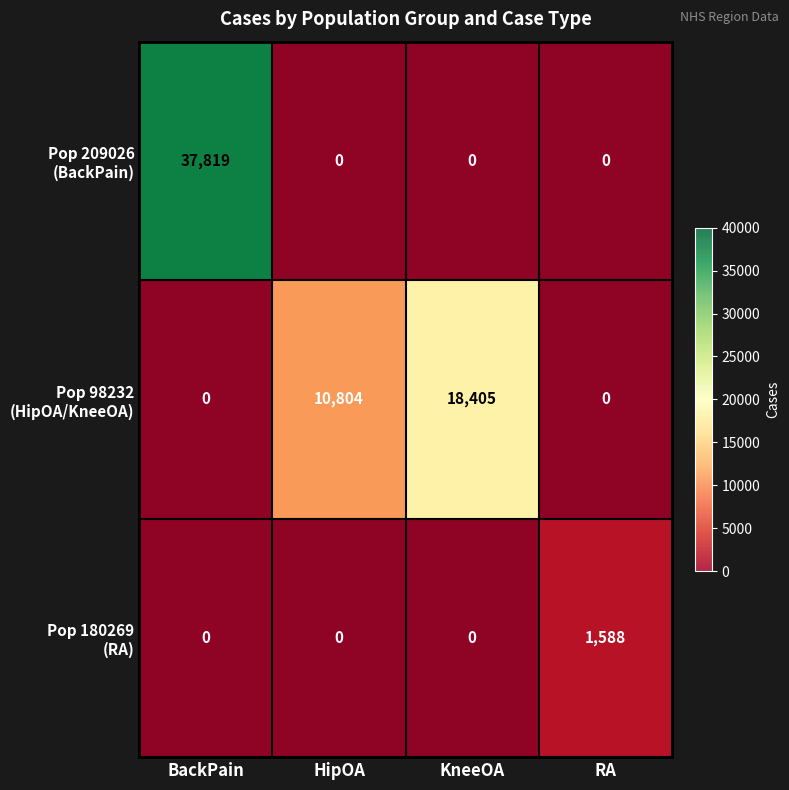

Where does the Pop 98232 (HipOA/KneeOA) series first go above 10804?

KneeOA